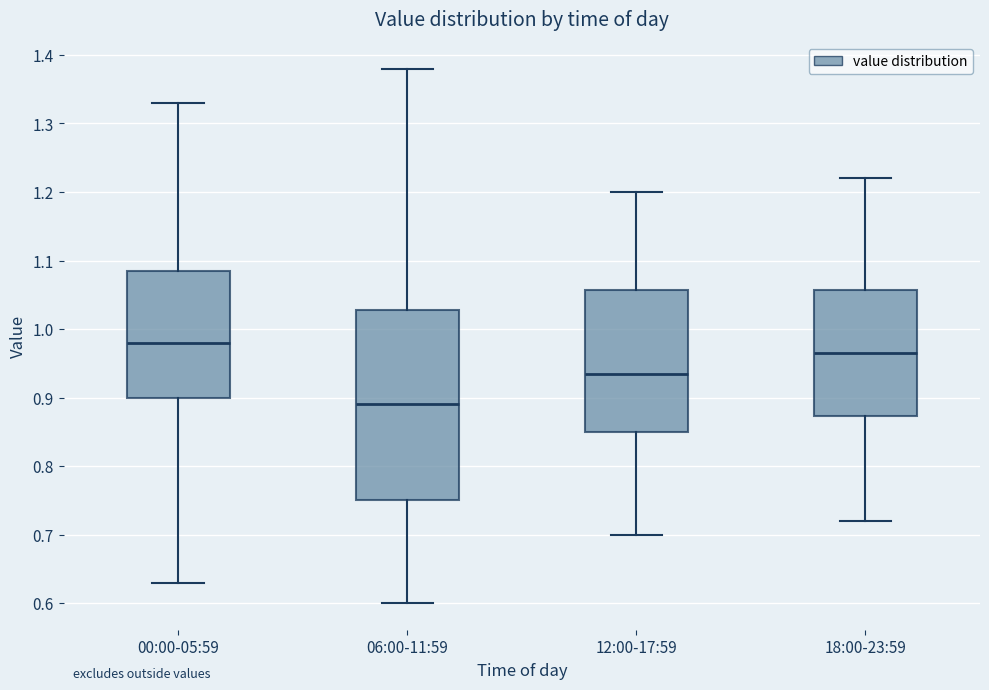

Which box has the highest median line?

00:00-05:59